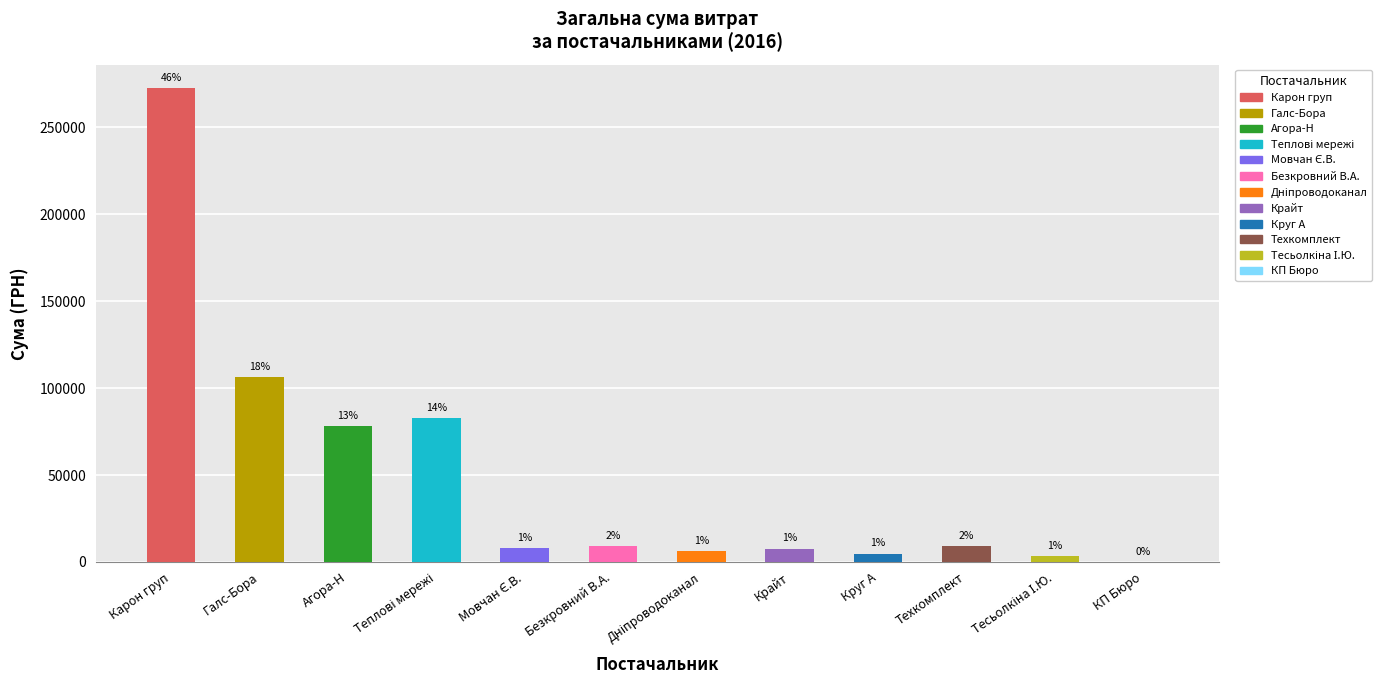

What is the approximate value at ТОВ "Круг А"?

4802.1